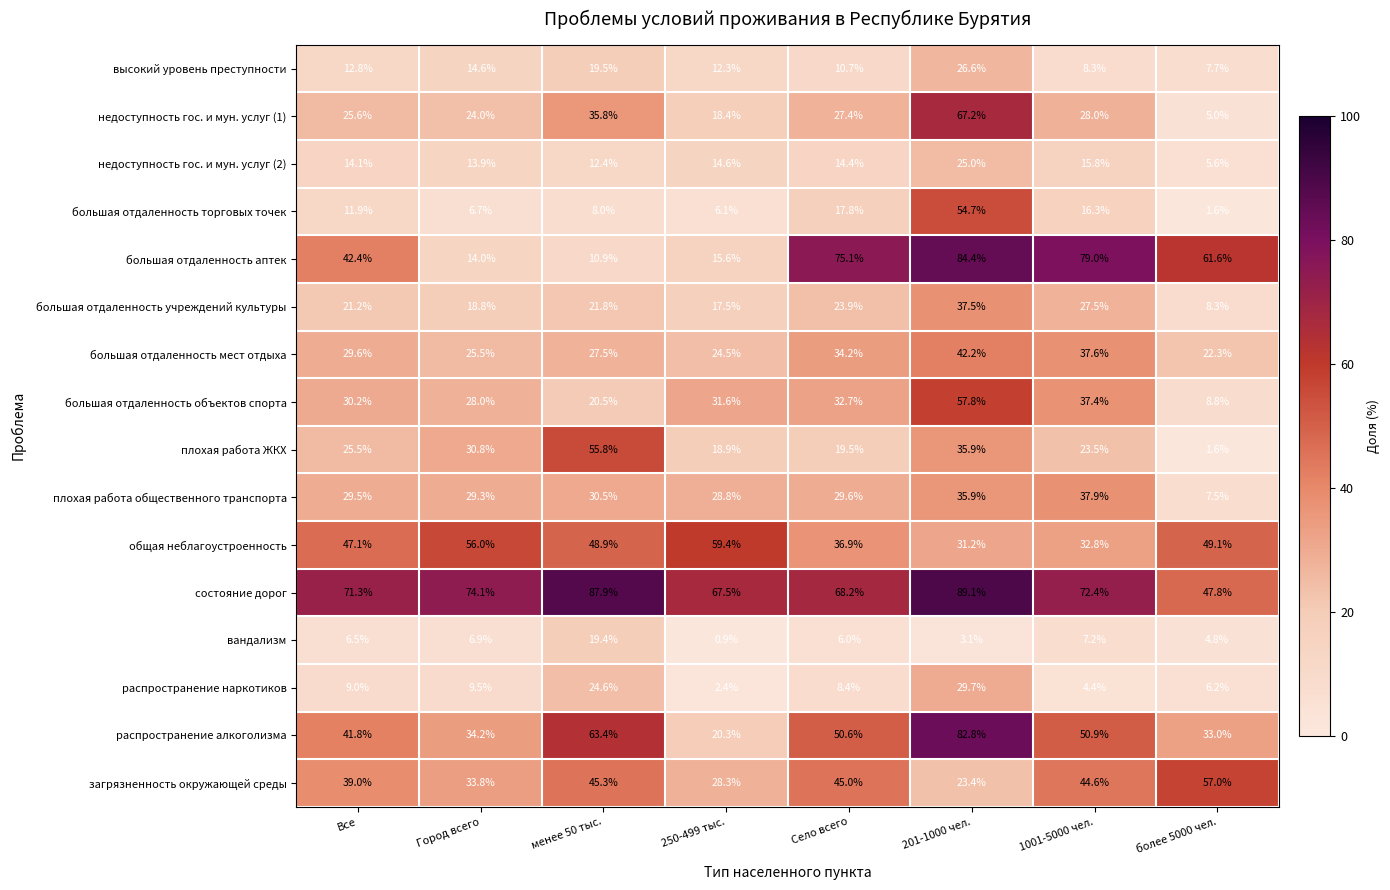

At which label does большая отдаленность учреждений культуры first exceed 21?

Все